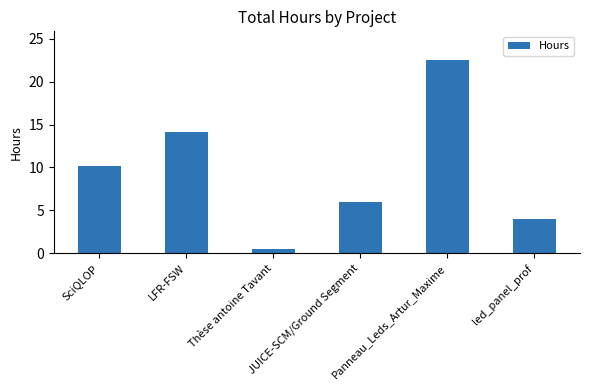

At which label is the value closest to 11?

SciQLOP